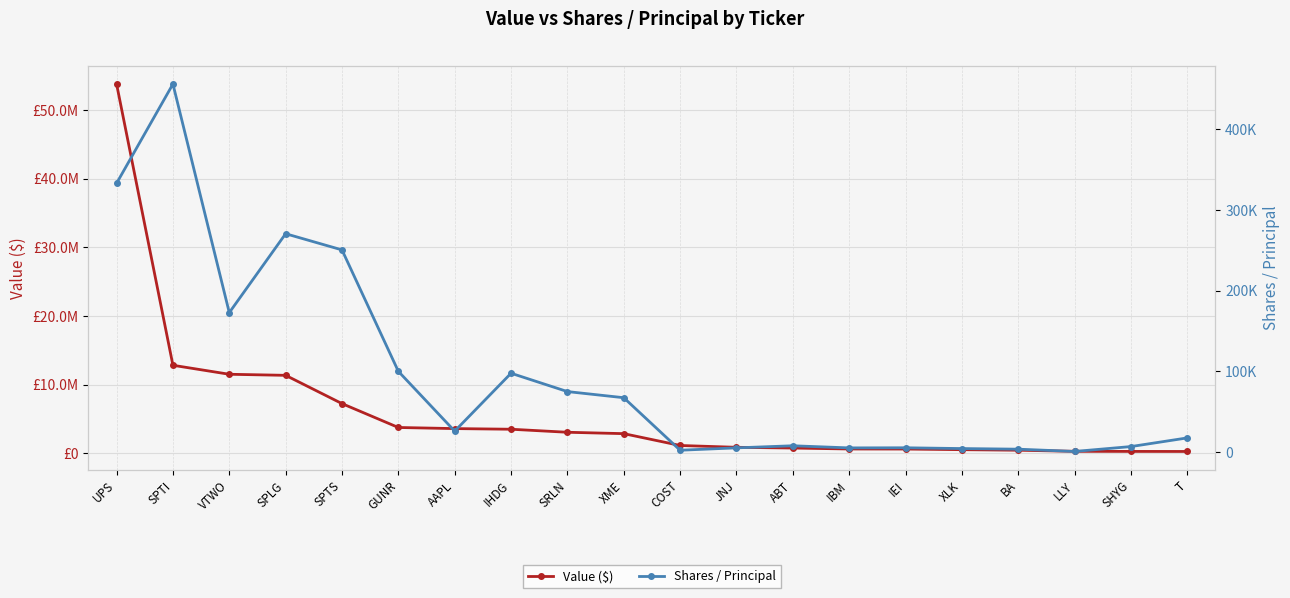

What value does the Shares / Principal series have at ABT?

7943